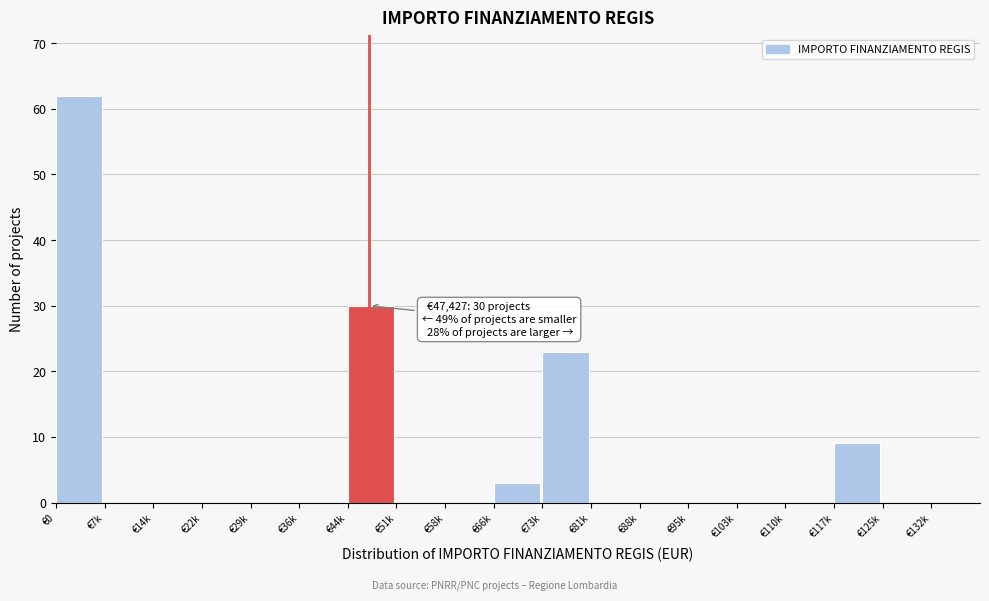

Reading right to left, what are all the values shown in this chart?

€132k=0	€125k=0	€117k=9	€110k=0	€103k=0	€95k=0	€88k=0	€81k=0	€73k=23	€66k=3	€58k=0	€51k=0	€44k=30	€36k=0	€29k=0	€22k=0	€14k=0	€7k=0	€0=62